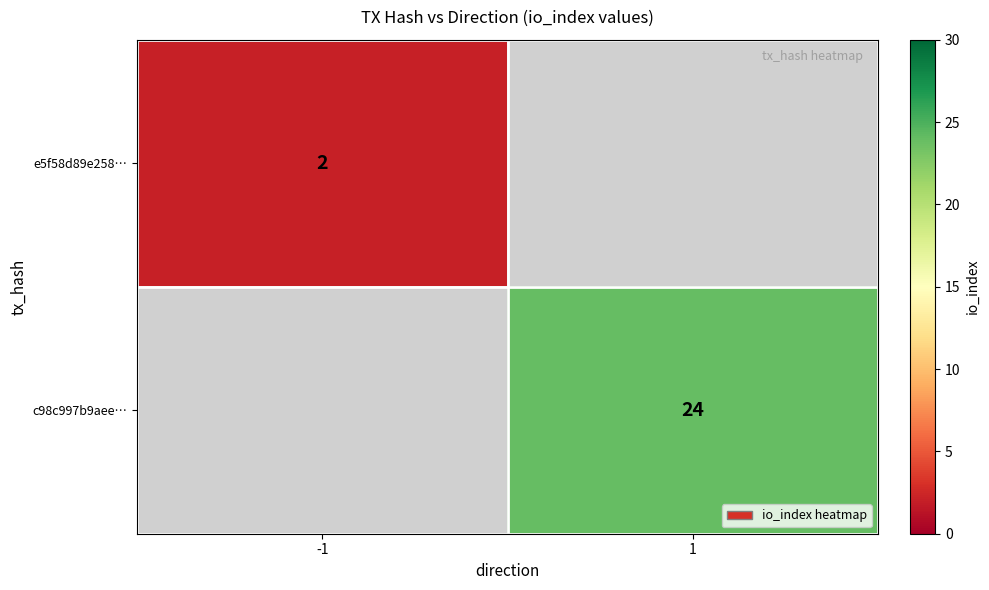

Is it true that e5f58d89e258… equals 3 at -1?

False